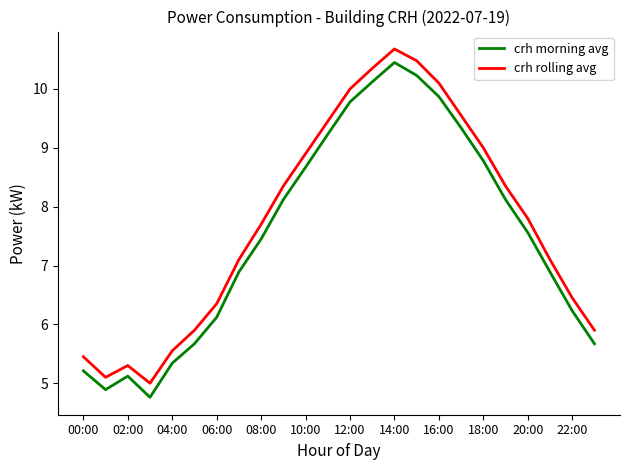

What is the difference between the maximum and minimum values in the crh rolling avg series?

5.7